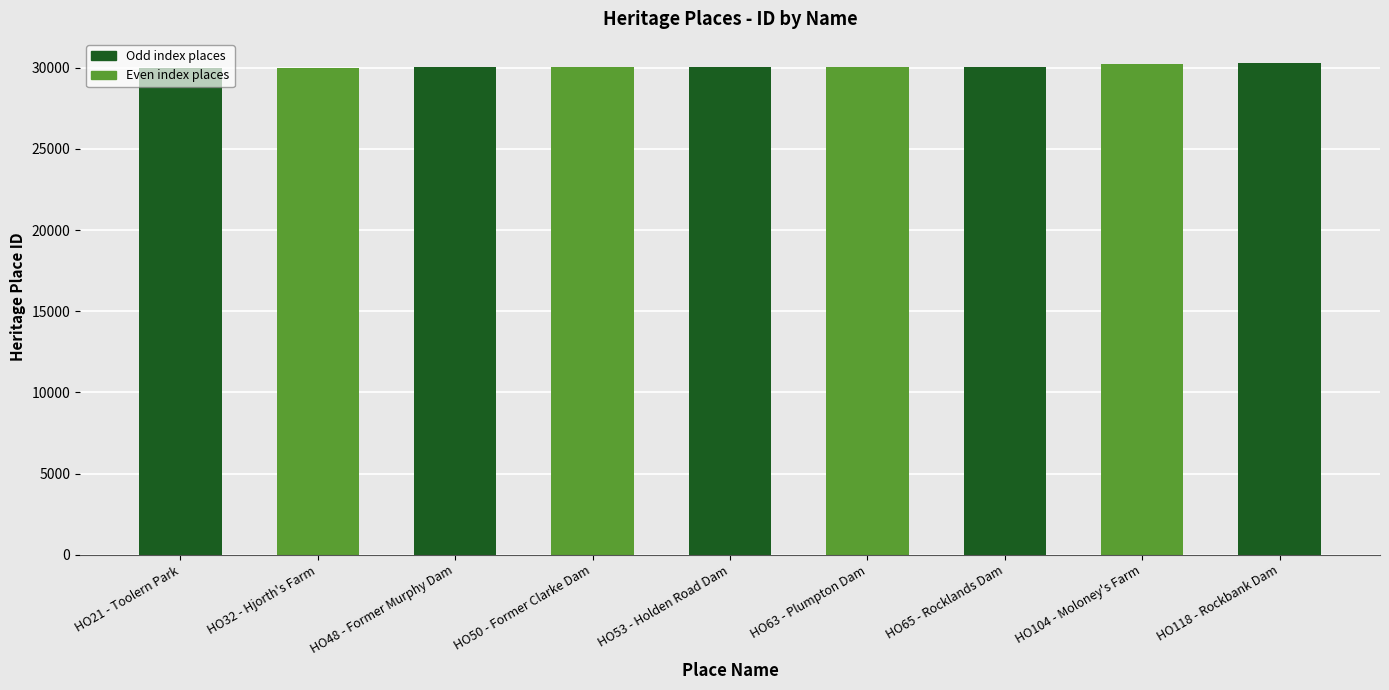

Read the value at HO104 - Moloney's Farm, to the nearest 5.

30235